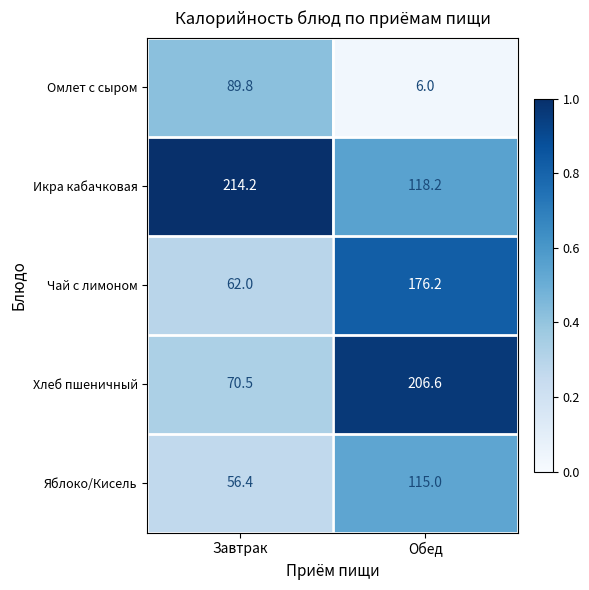

How many series are shown in this chart?

5